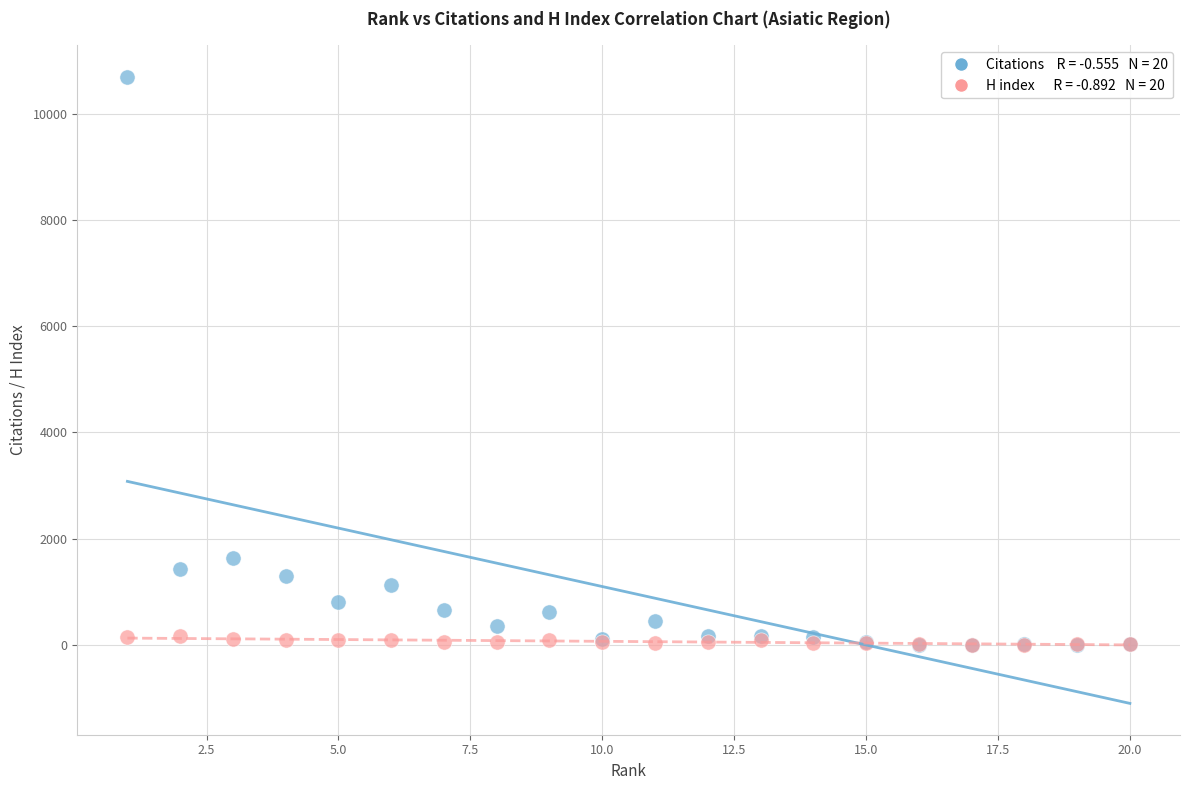

Across all series, what Y value is closest to 5348?

1635